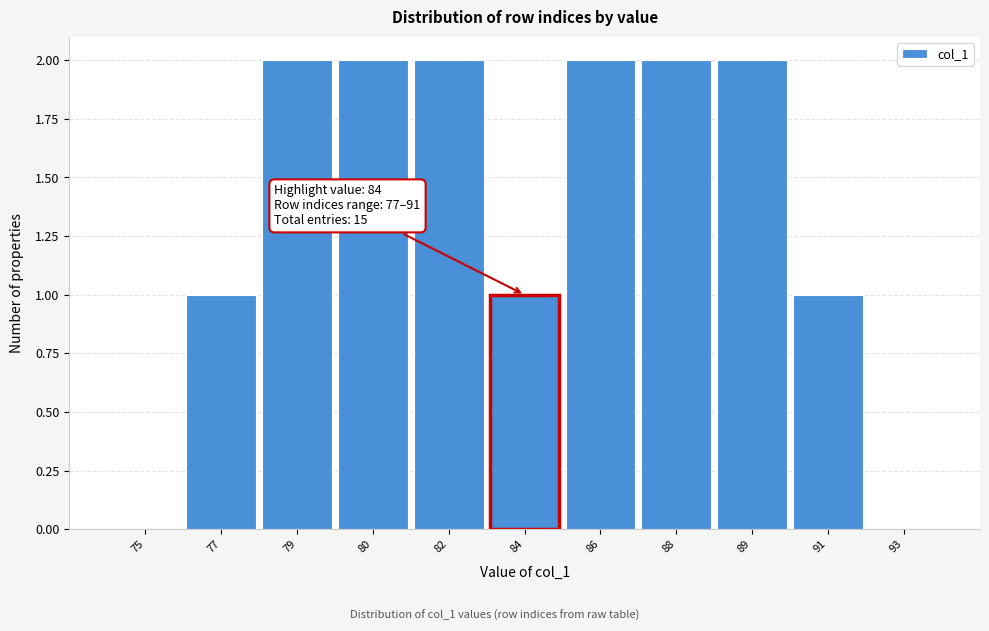

Reading left to right, extract all data points from this chart.

75=0	77=1	79=2	80=2	82=2	84=1	86=2	88=2	89=2	91=1	93=0